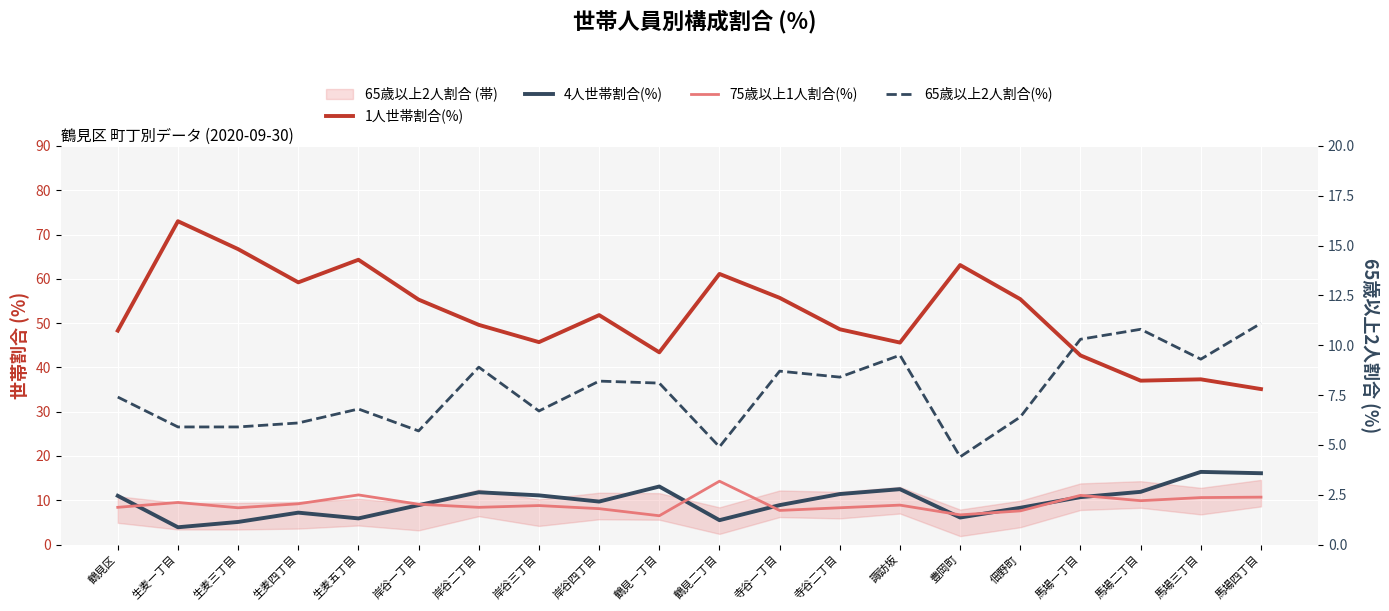

At how many categories does at least one series exceed 29?

20